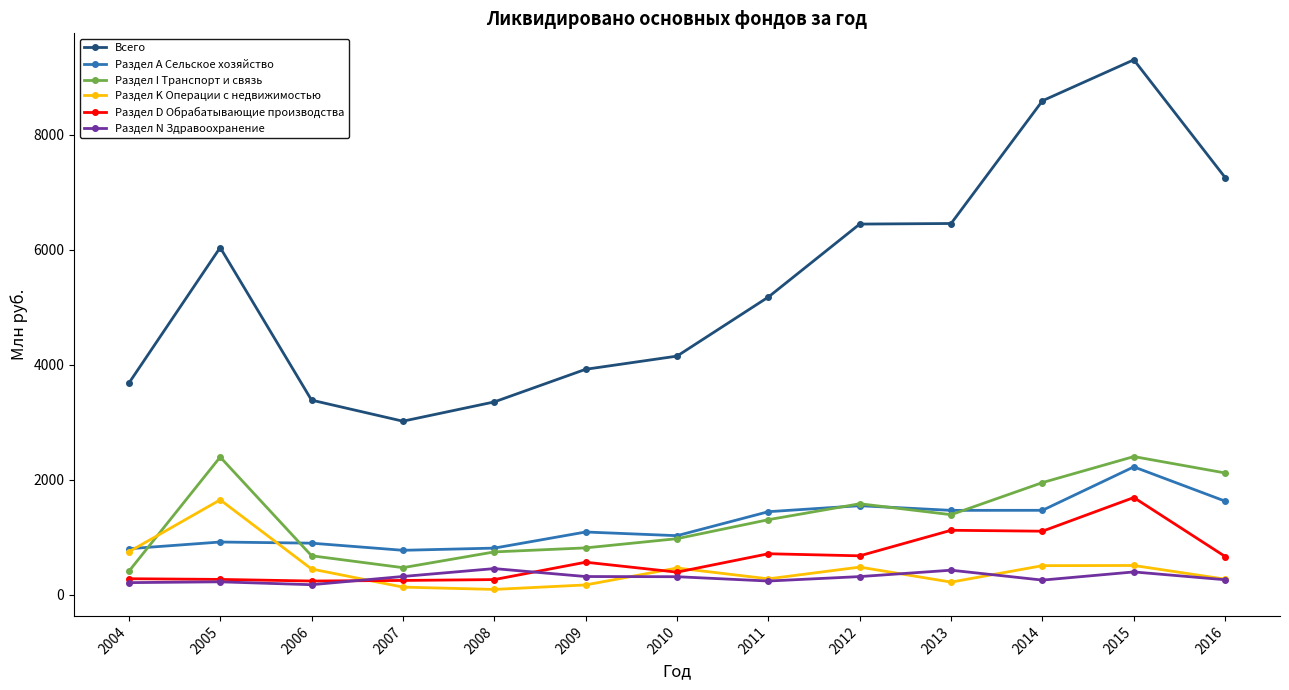

How many lines are shown in the chart?

6